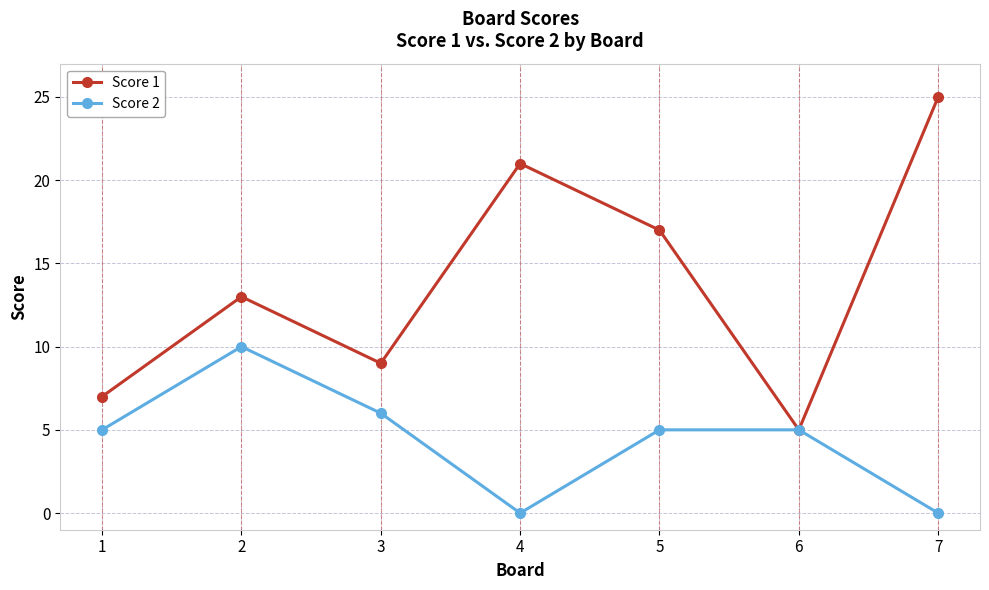

What is the lowest value of the Score 1 series?

5